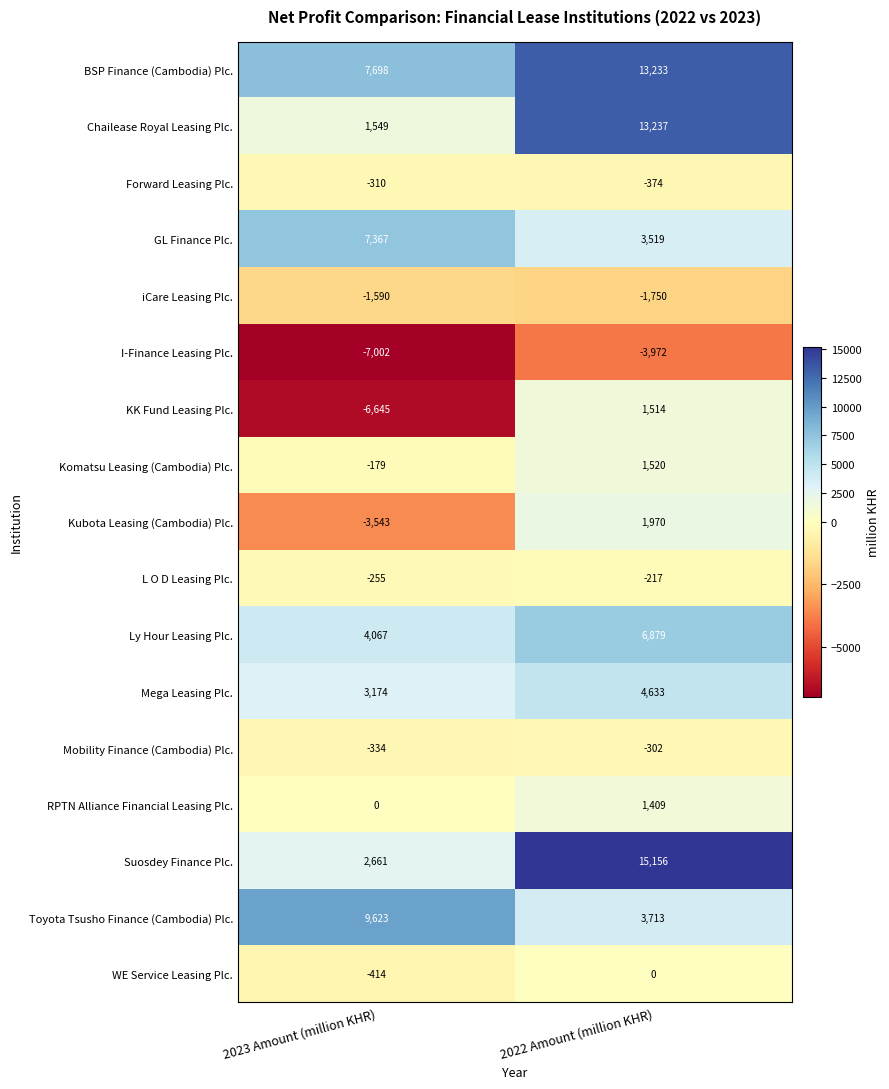

Which series has the largest range (max minus min)?

Suosdey Finance Plc.